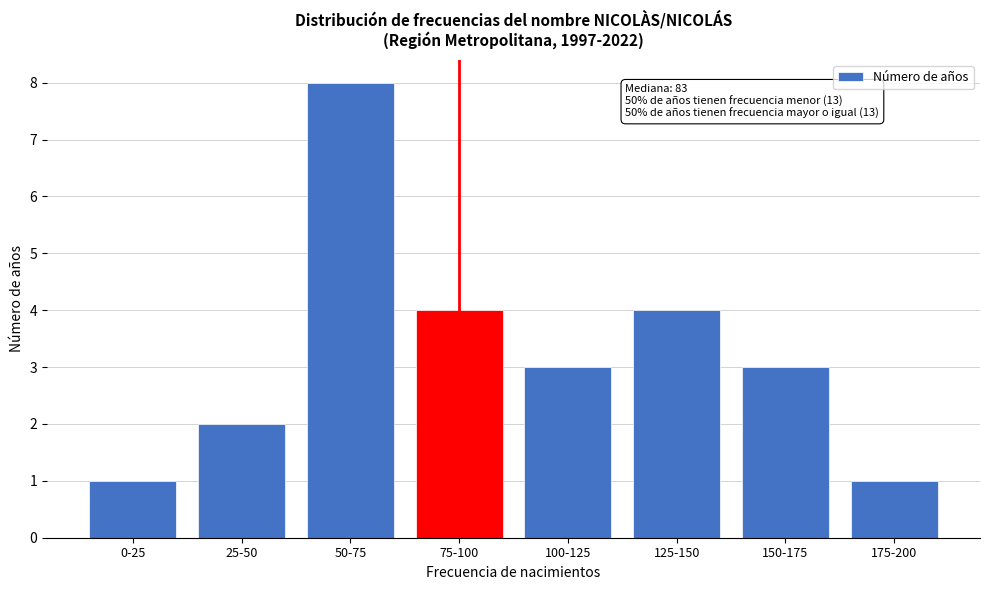

Reading left to right, transcribe all the data shown in this chart.

0-25=1	25-50=2	50-75=8	75-100=4	100-125=3	125-150=4	150-175=3	175-200=1